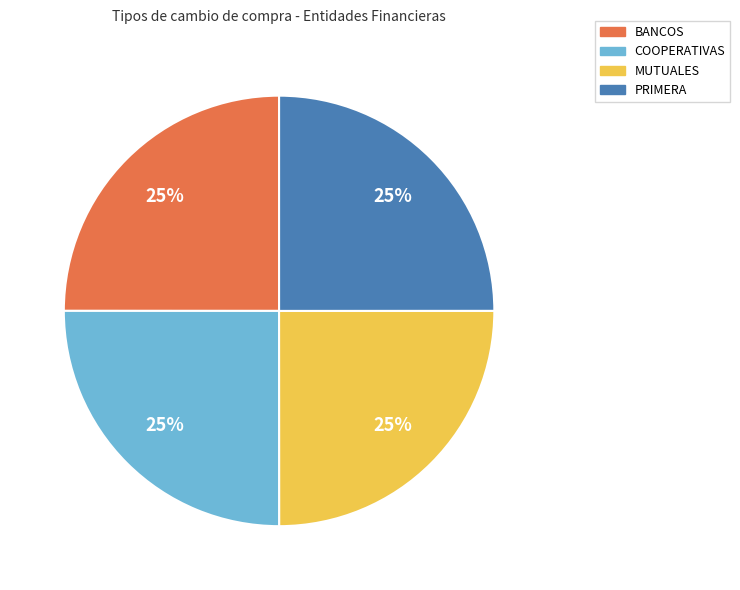

How many segments does this pie chart have?

4